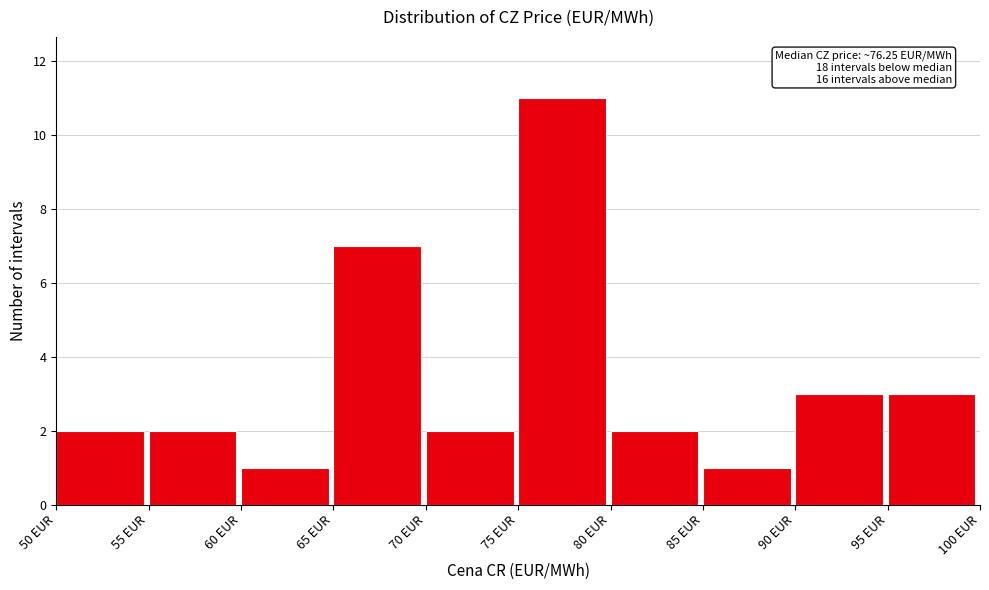

Over which range of the x-axis is the bar tallest?

75 to 80